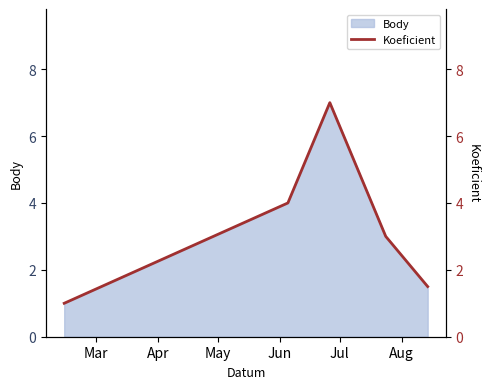

Does the chart have visible grid lines?

No